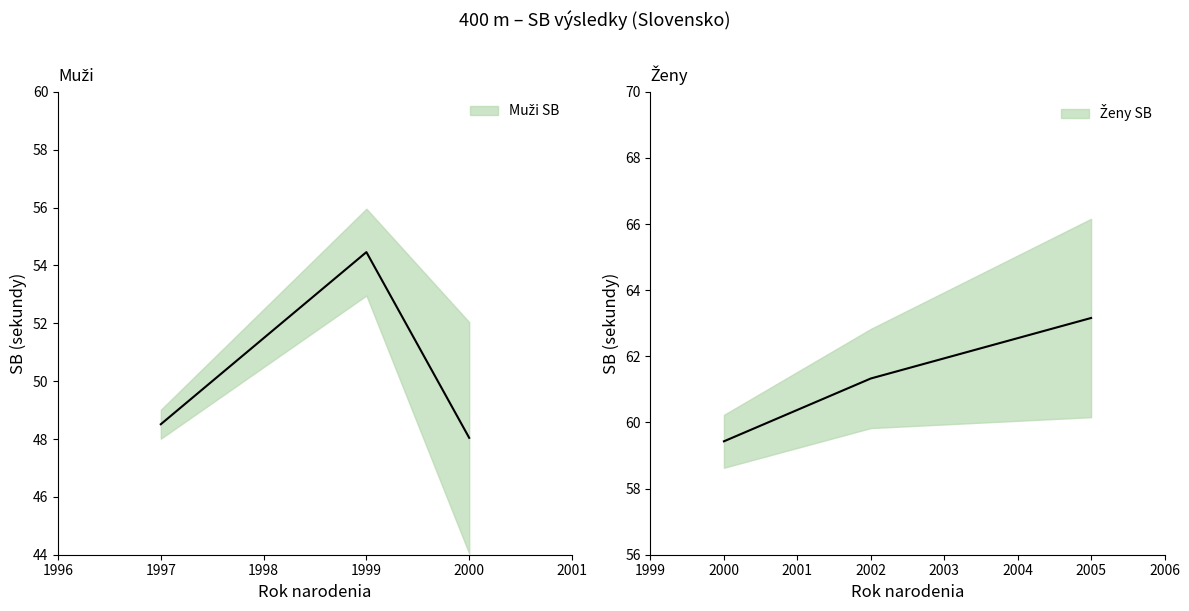

What is the difference between the maximum and minimum values in the Muži SB series?

6.4